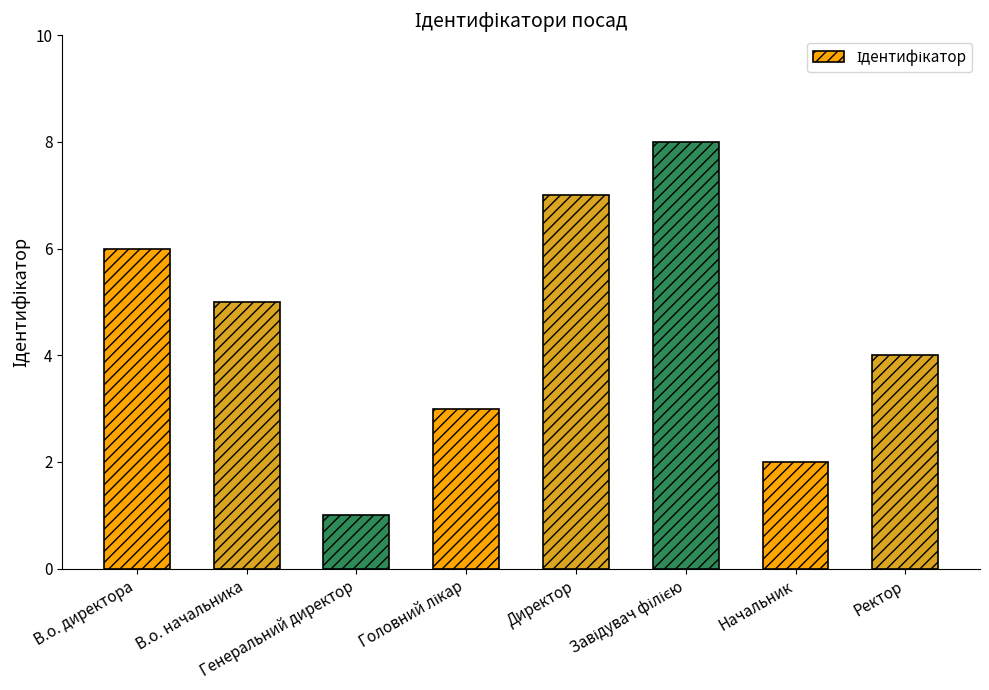

What is the greatest value displayed?

8